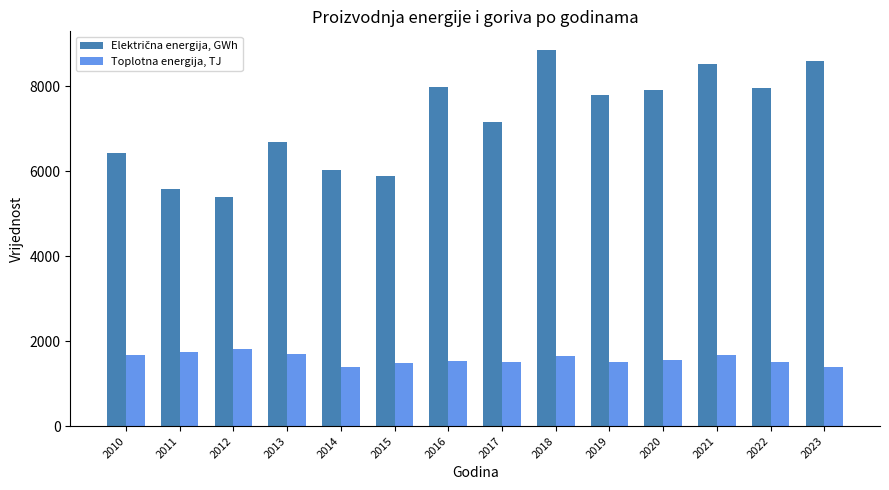

What is the smallest value displayed?

1378